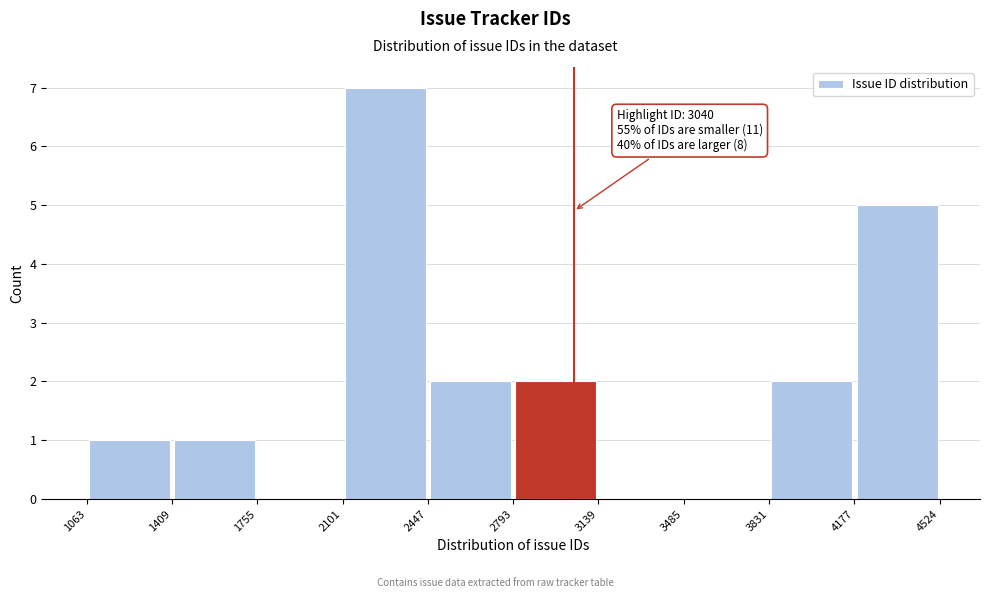

Over which range of the x-axis is the bar tallest?

2101 to 2447